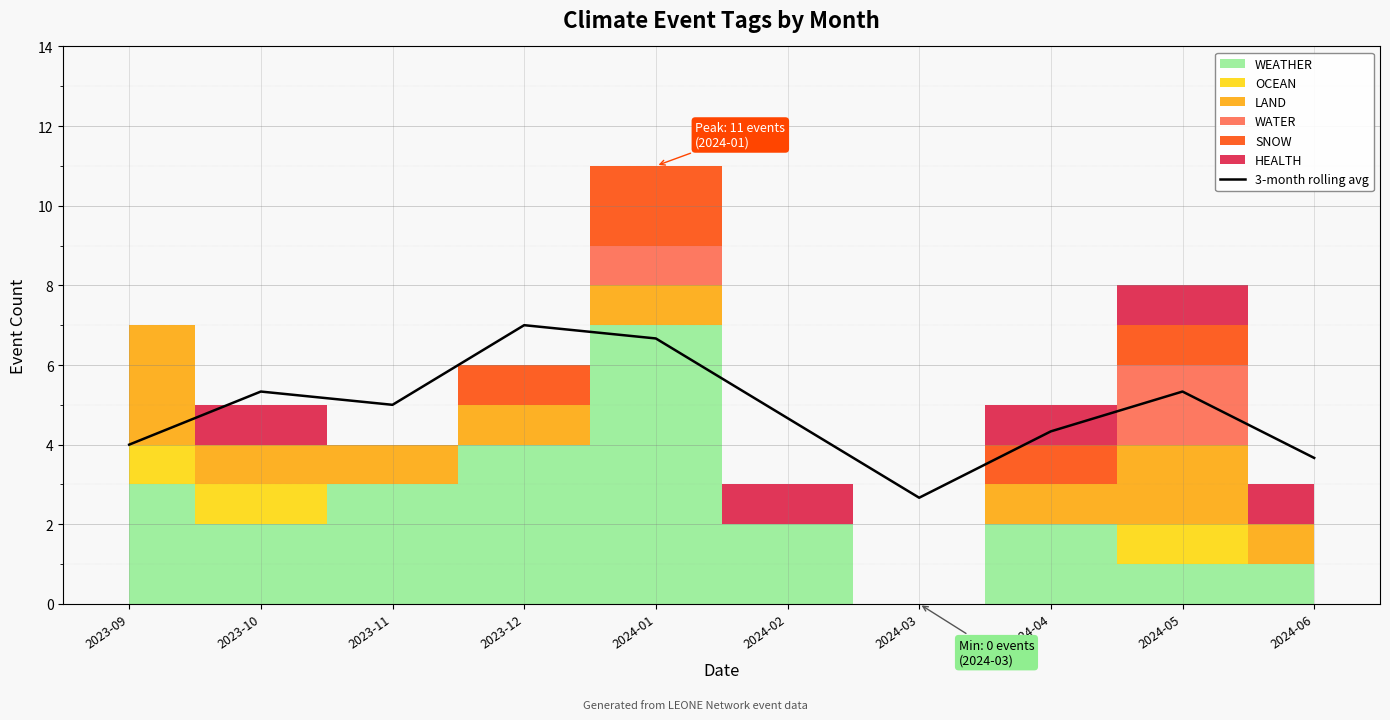

What is the sum of the values at 2023-11 and 2023-10?

10.3